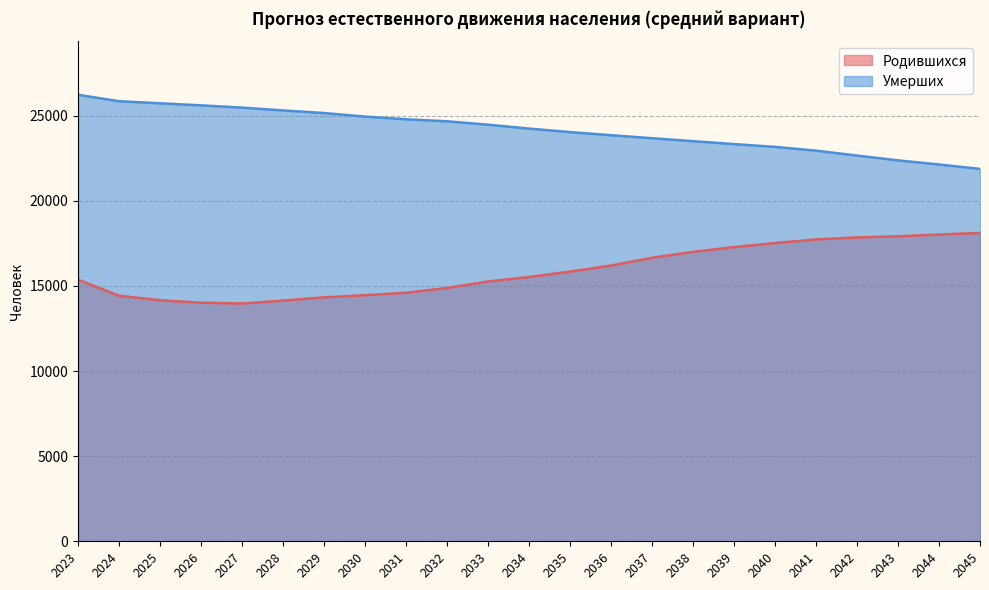

Rank the series by their average value, from highest to lowest.

Умерших, Родившихся